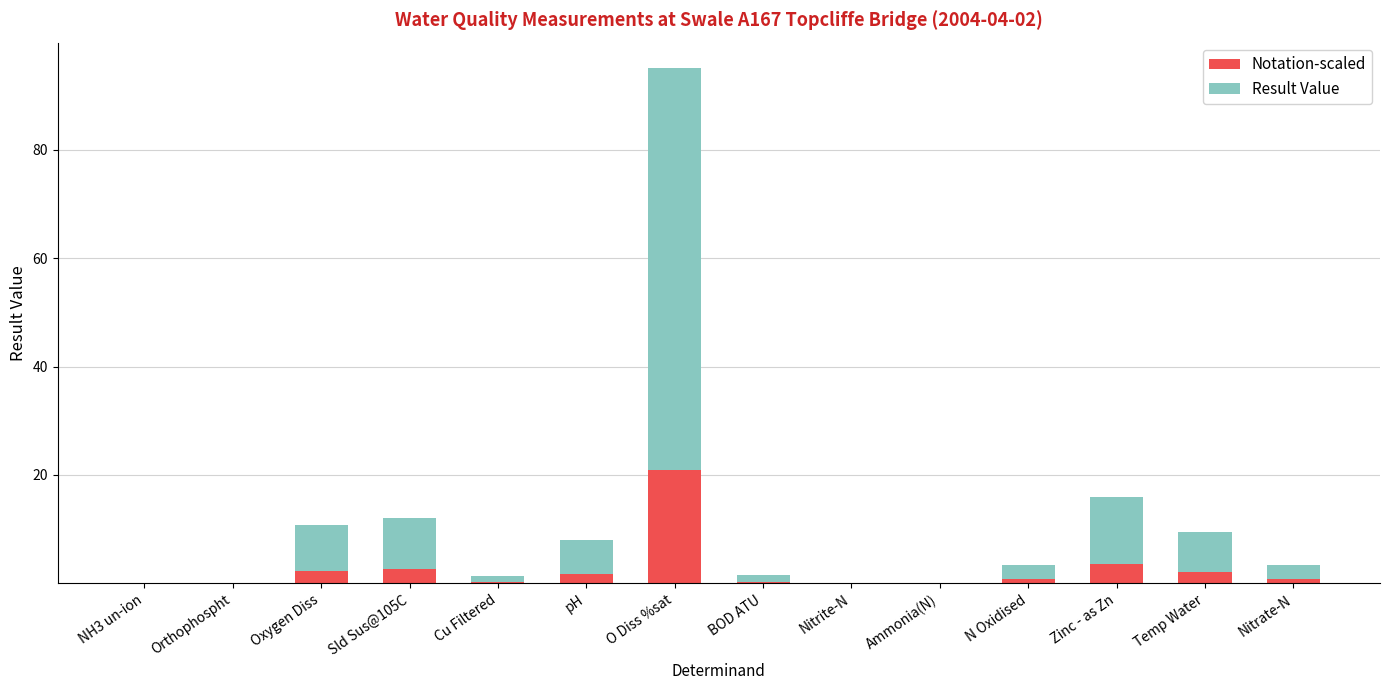

Is it true that Notation-scaled equals 2.1 at Temp Water?

True